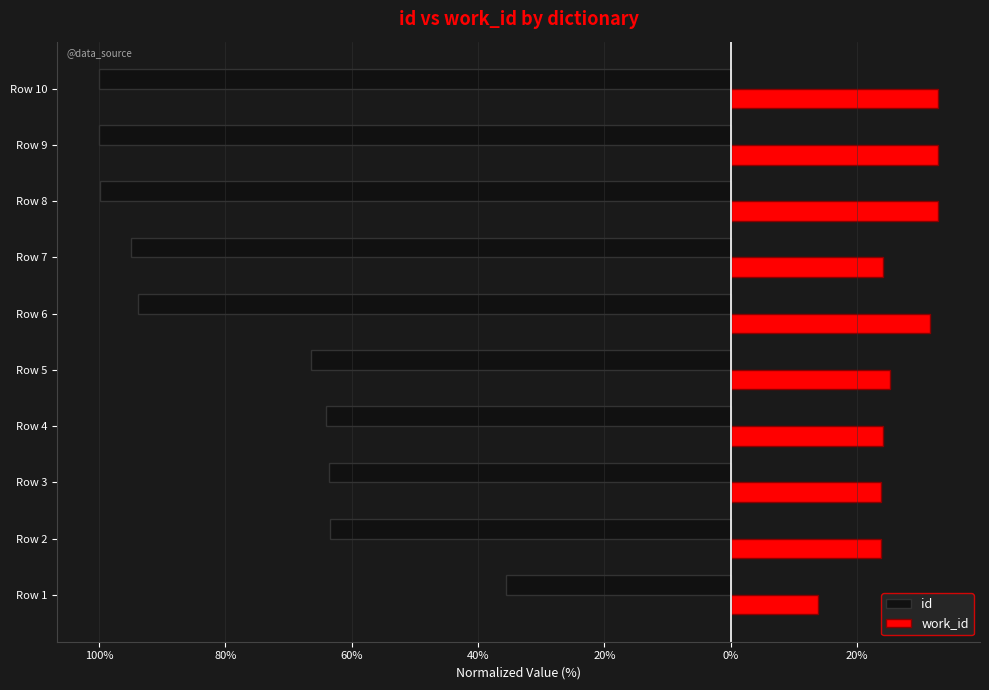

What are all the series names shown in the legend?

id, work_id